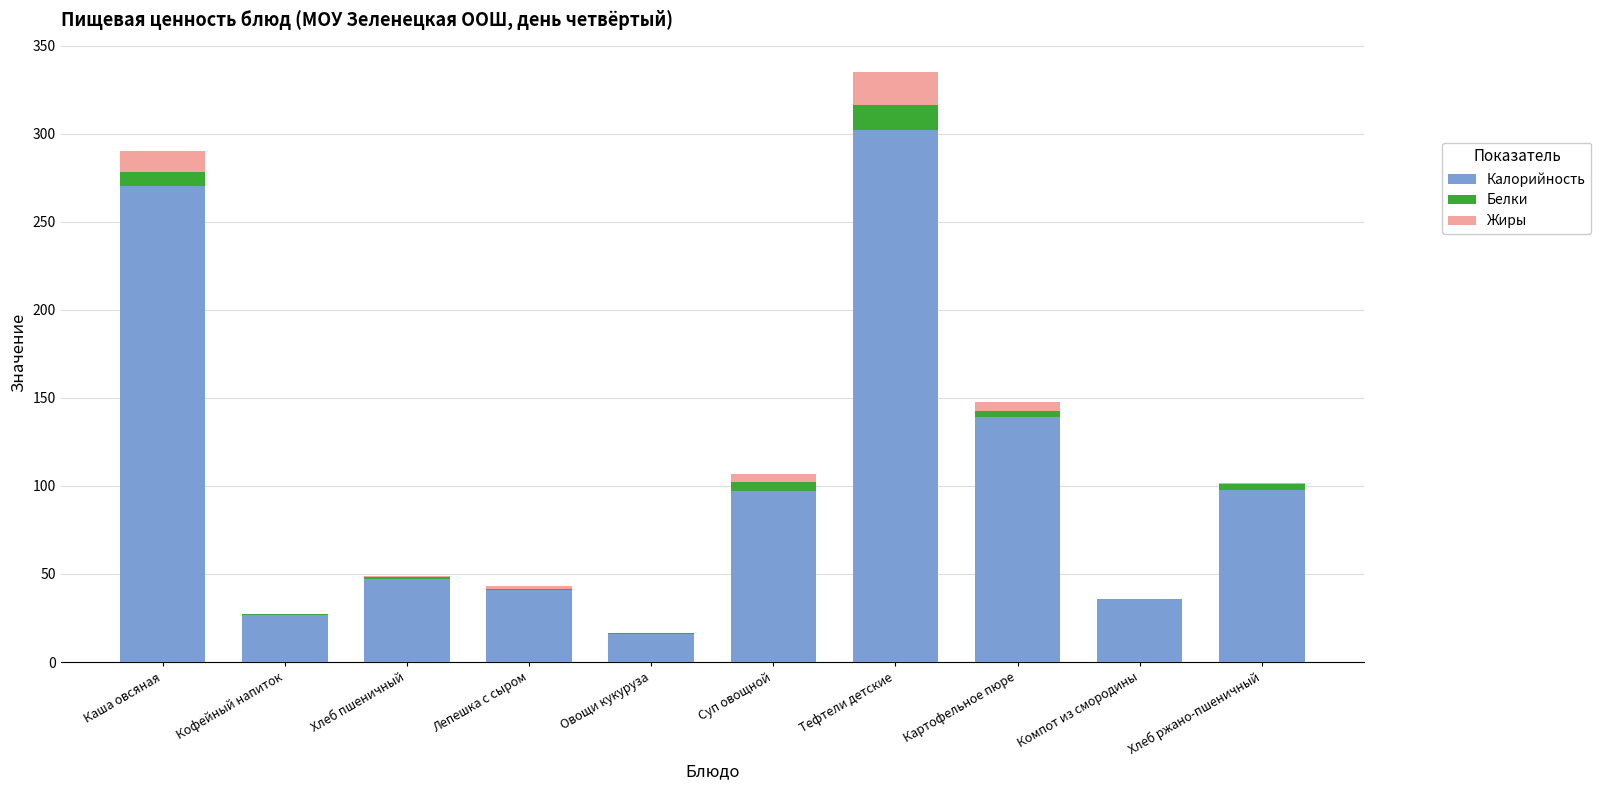

How many data points does each series have?

10